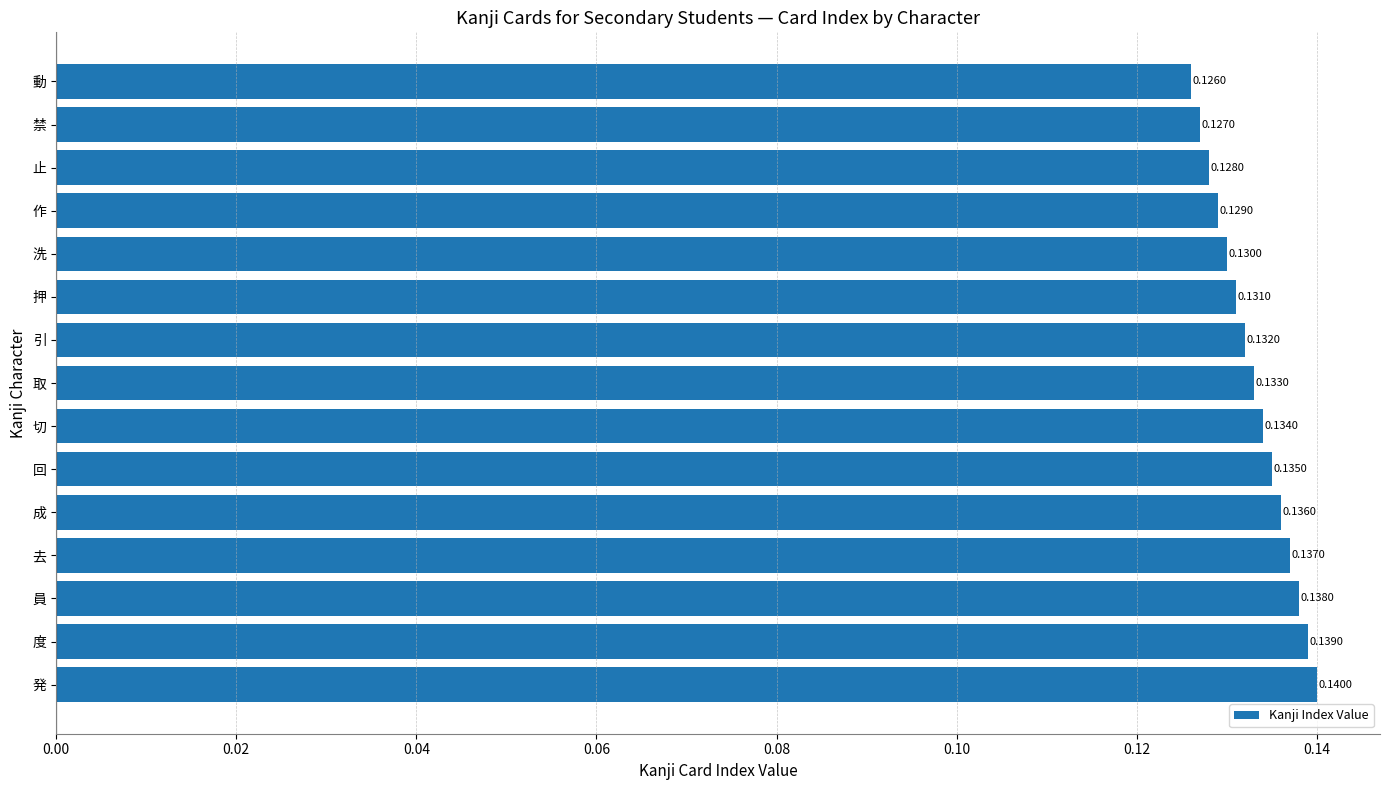

How many bars are there in total?

15